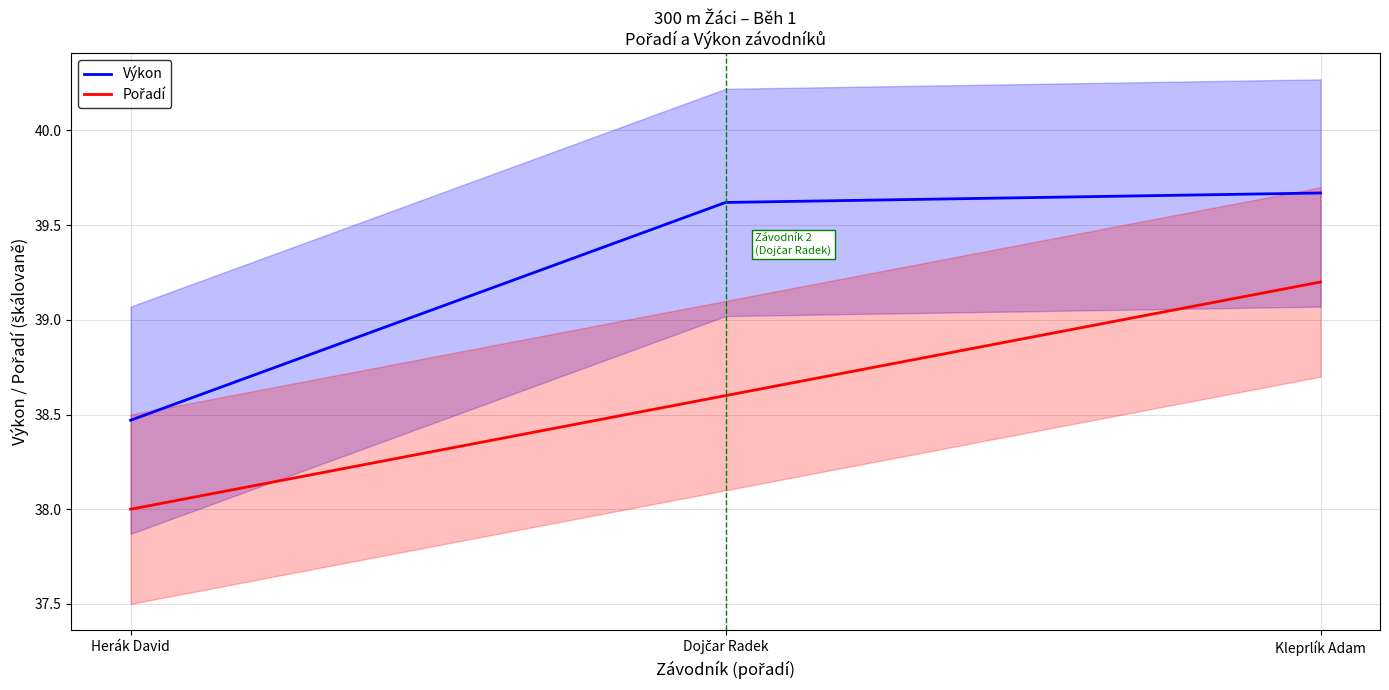

Is this an area chart (filled region under the line)?

No